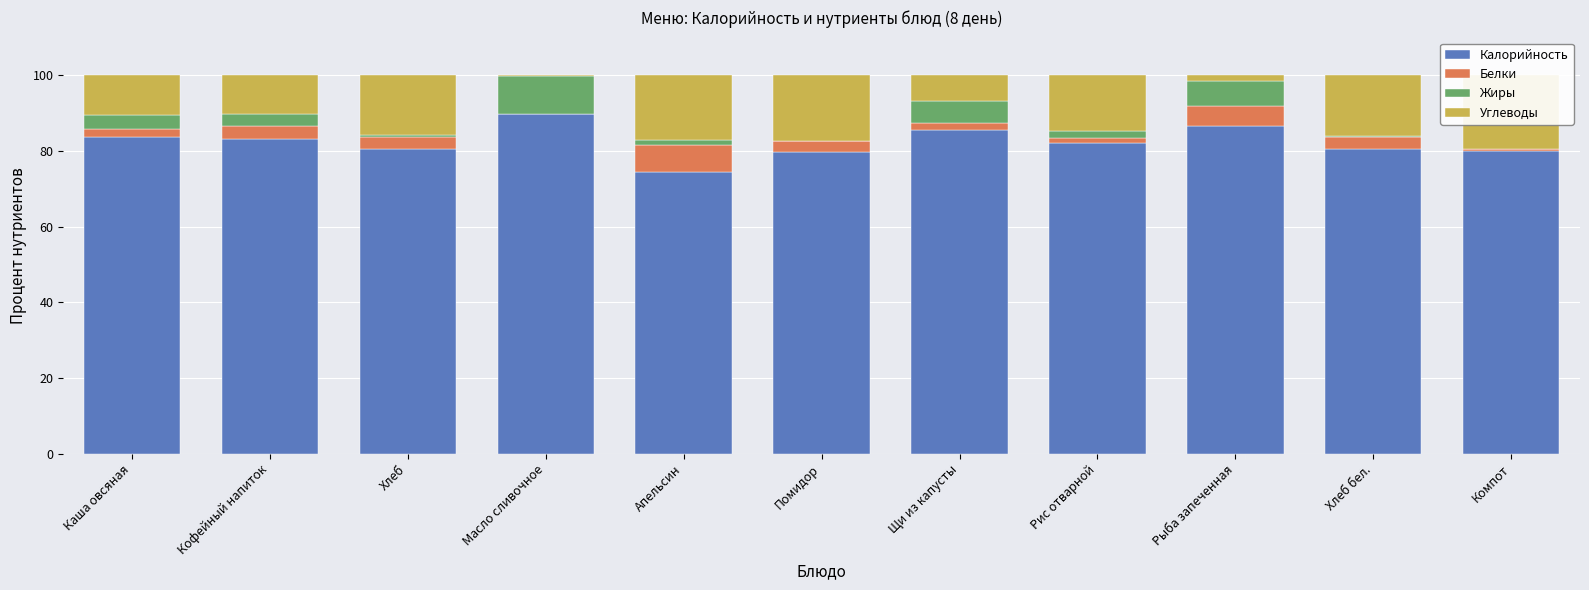

What is the label of the 9th bar from the left?

Рыба запеченная